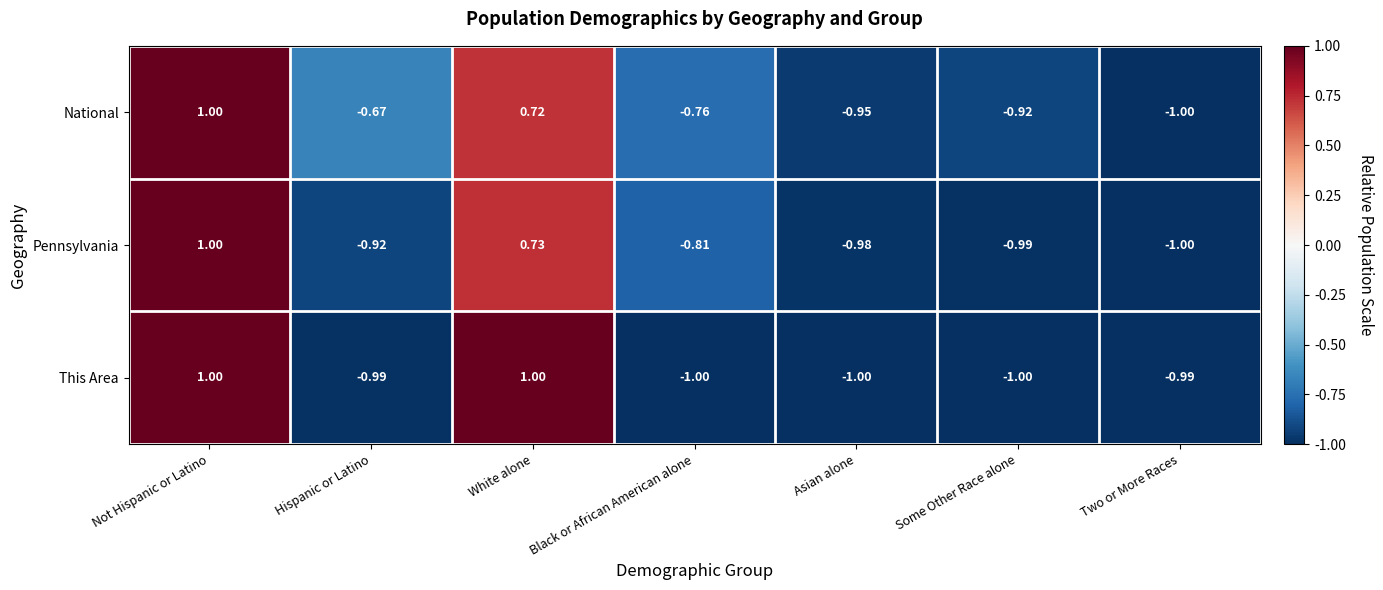

How many data points in National are above 0?

2